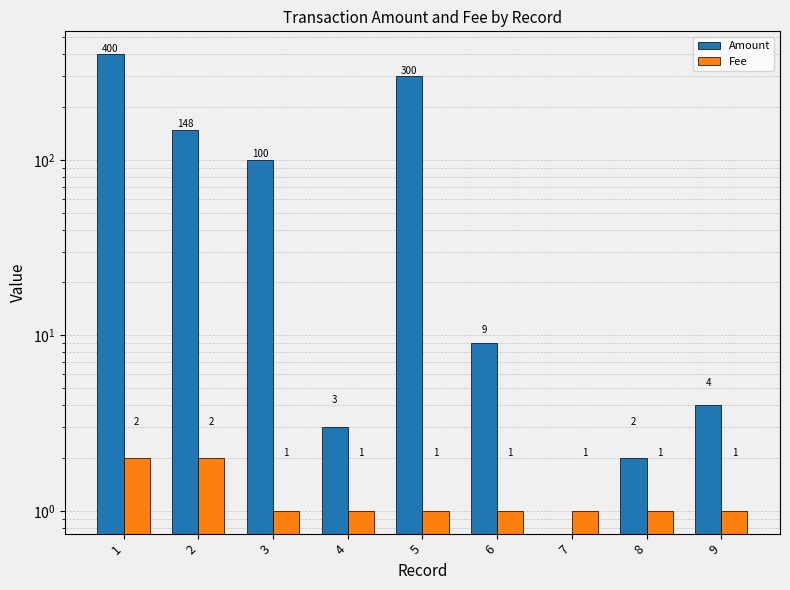

At how many categories does at least one series exceed 55?

4